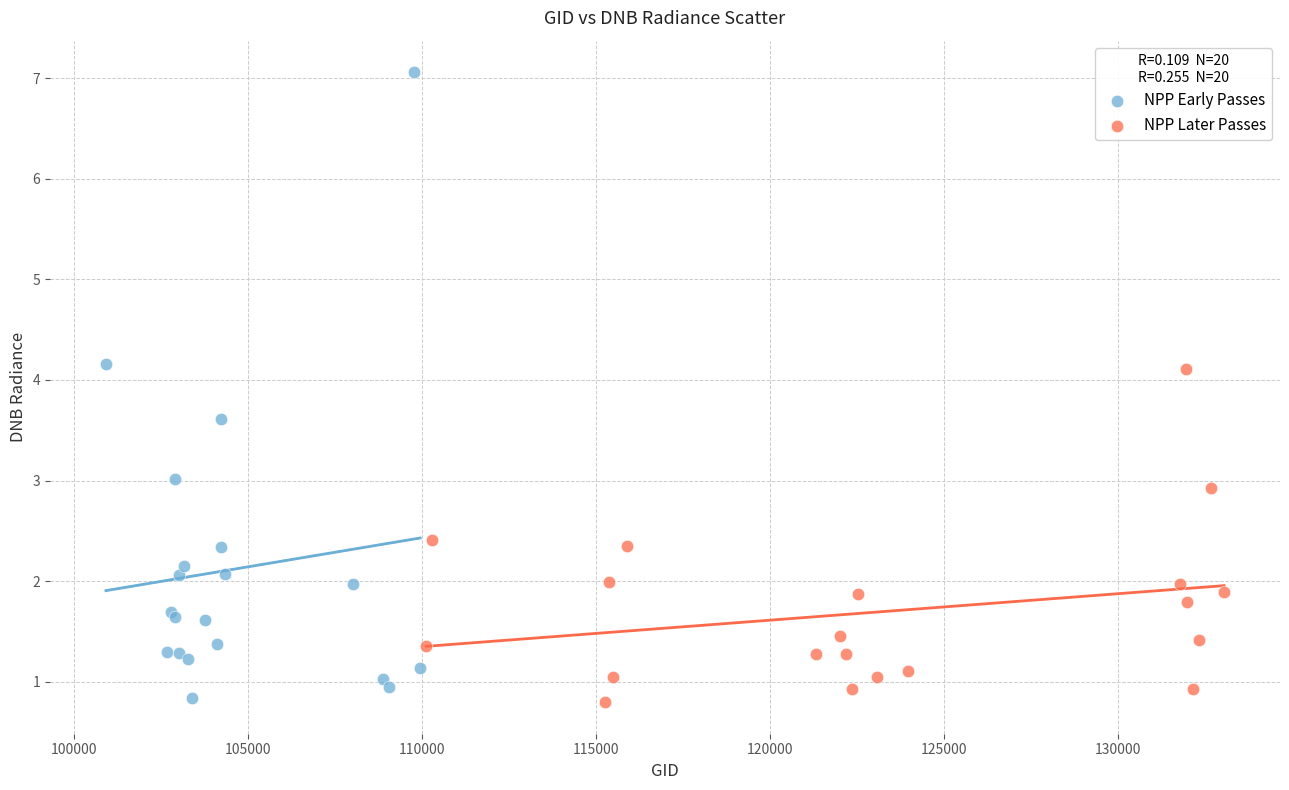

Which series reaches the maximum Y coordinate?

NPP Early Passes